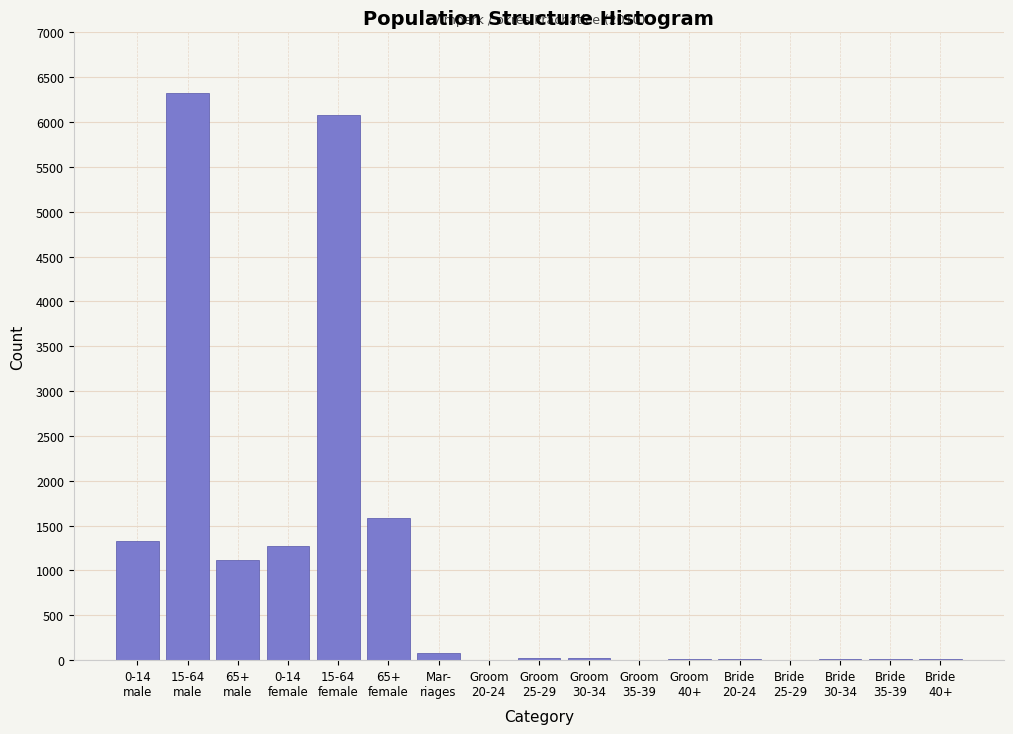

What is the sum of all values?

17908